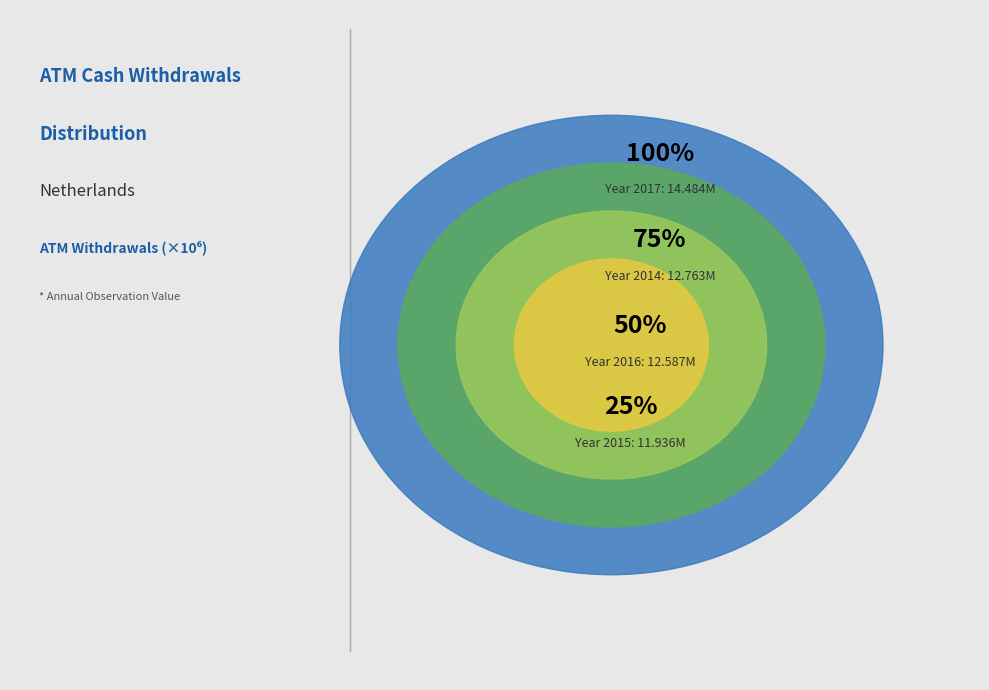

The 2019 slice represents 24% of the pie. True or false?

False